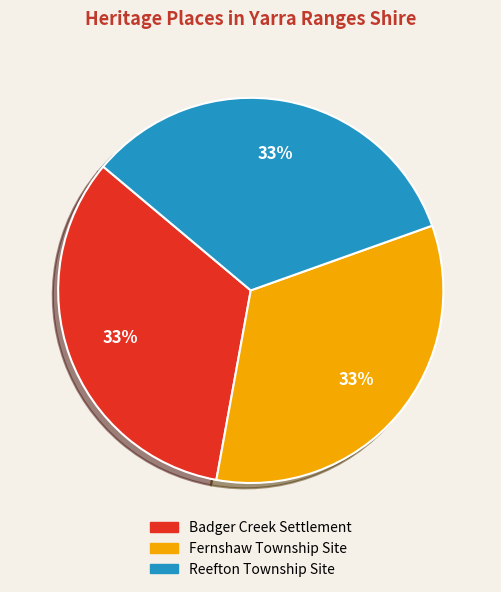

To the nearest percent, what portion does Reefton Township Site represent?

33%